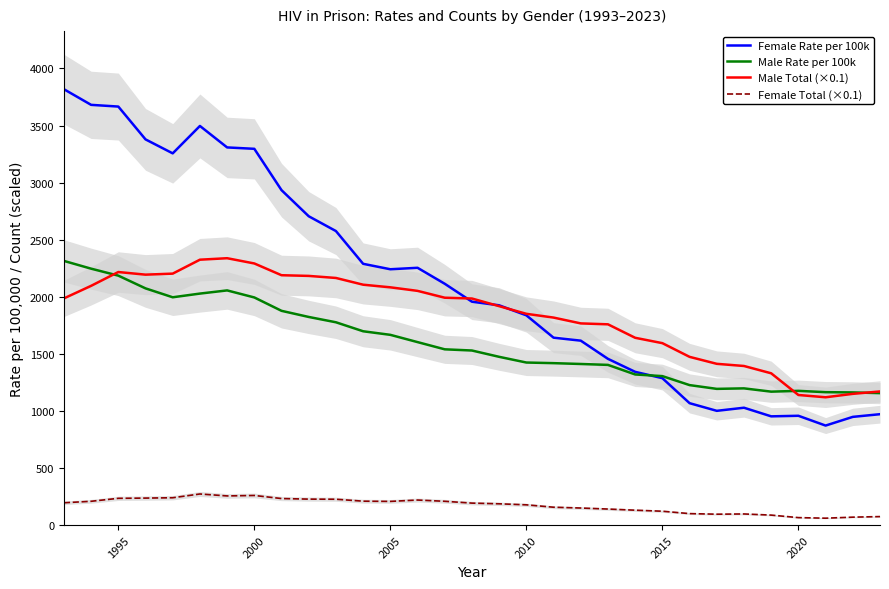

Does the chart have visible grid lines?

No